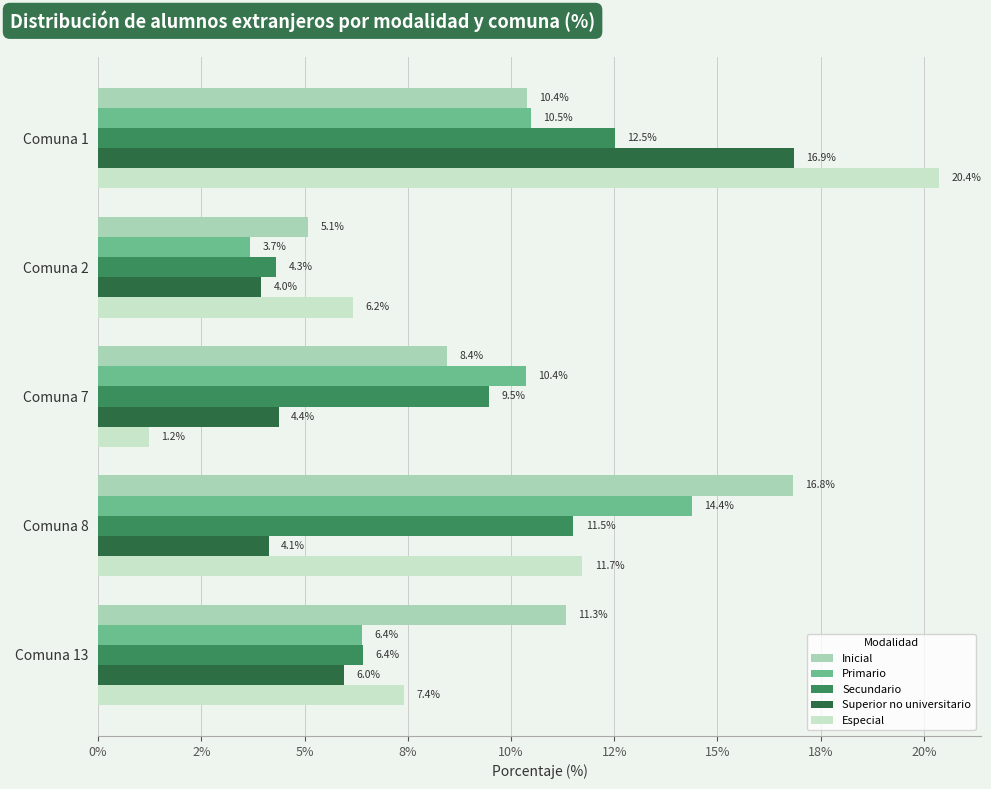

List the labels in order of Secundario value, smallest first.

Comuna 2, Comuna 13, Comuna 7, Comuna 8, Comuna 1